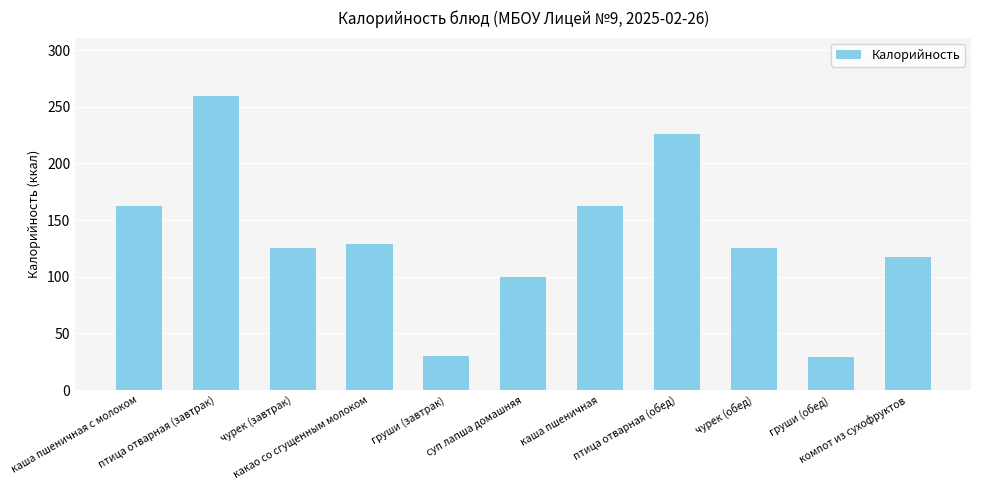

What is the minimum value shown in the chart?

29.3